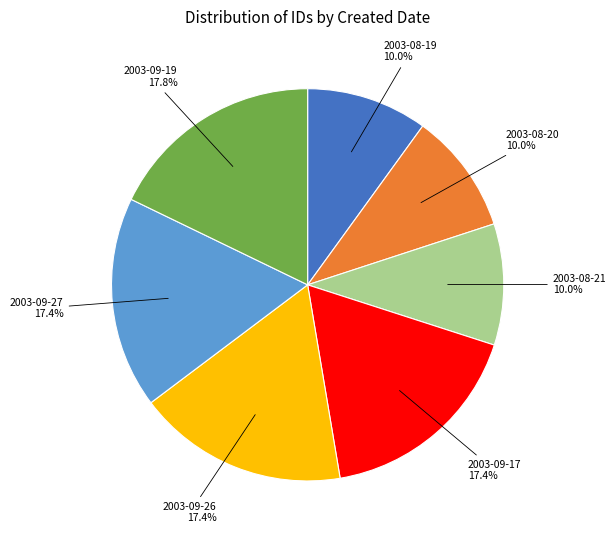

Does any single category account for the majority?

No